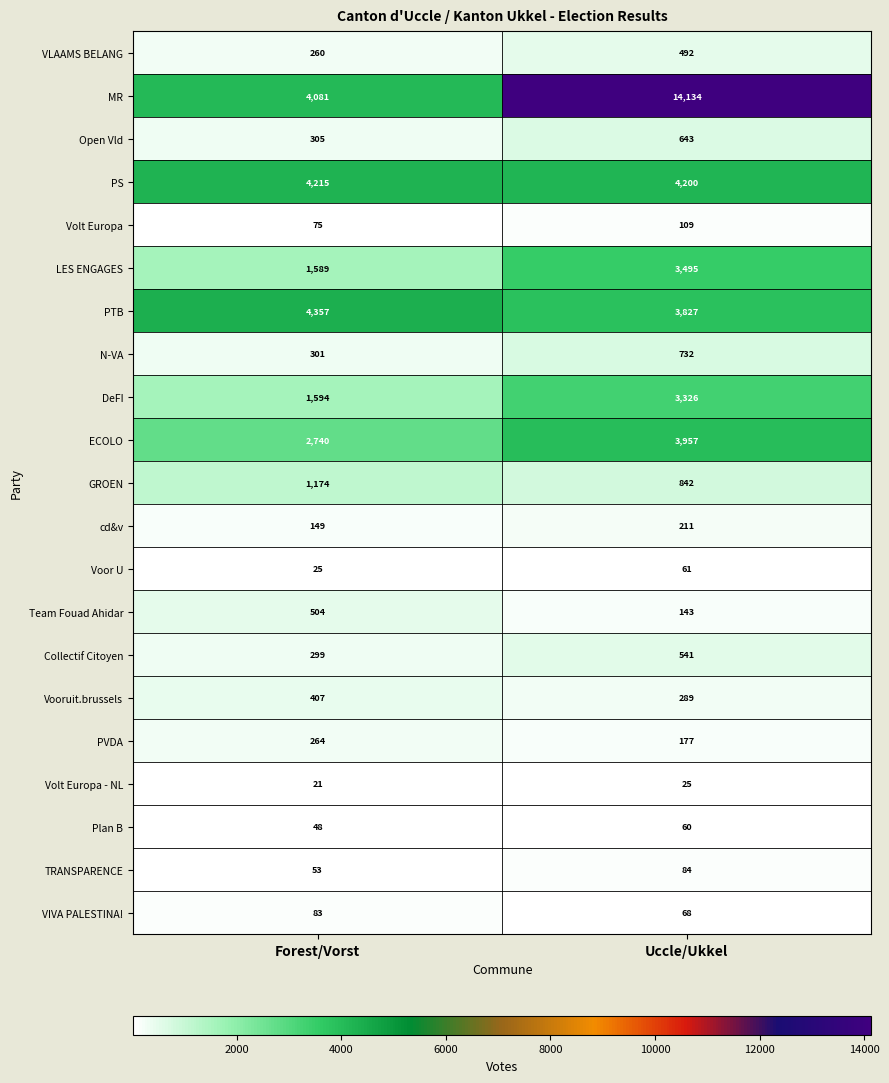

What is the sum of the MR values at Uccle/Ukkel and Forest/Vorst?

18215